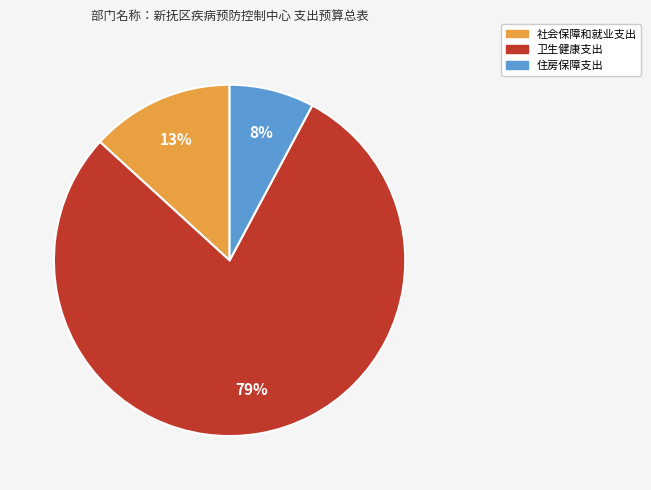

Combined, do 卫生健康支出 and 住房保障支出 account for over 50%?

Yes